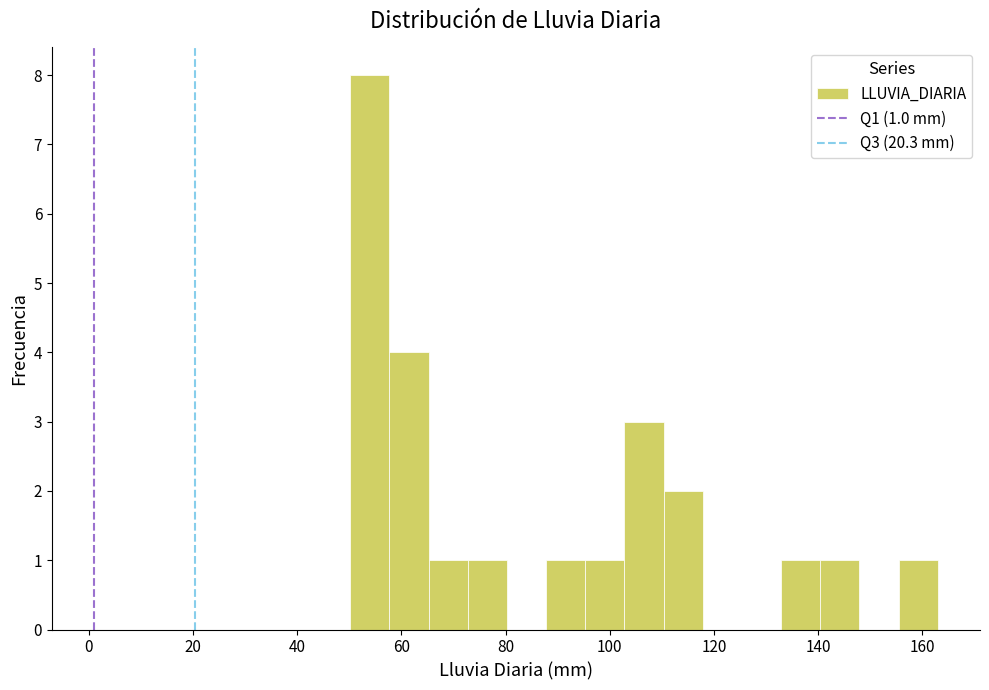

Around what value on the x-axis is the tallest bar? Give the approximate position of its centre, as read against the axis.

54